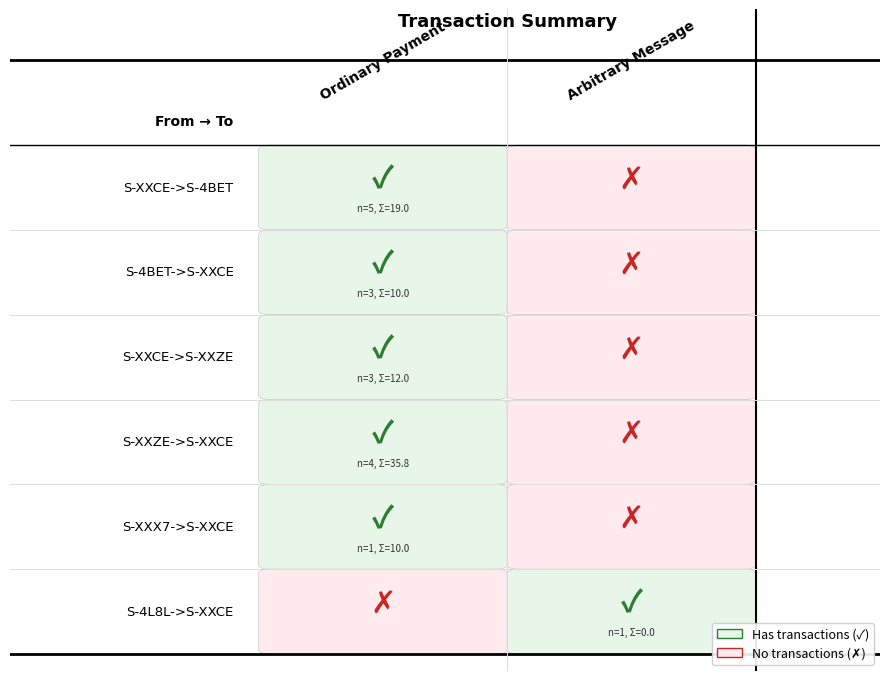

The S-XXCE->S-XXZE series shows -2 at S-4BET->S-XXCE. True or false?

False